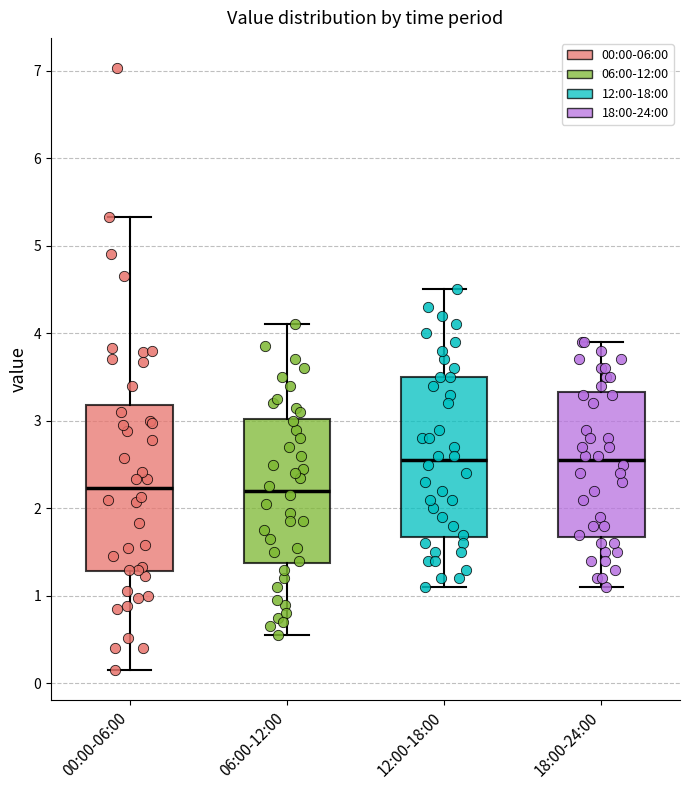

Reading left to right, read every box against the y-axis: the position of its median line, the range the box covers, and the ends of its whiskers. The values are not printed on the chart, so give them approximately, as read against the axis.

00:00-06:00: median 2.2, box 1.3 to 3.2, whiskers 0.2 to 5.3
06:00-12:00: median 2.2, box 1.4 to 3.0, whiskers 0.6 to 4.1
12:00-18:00: median 2.6, box 1.7 to 3.5, whiskers 1.1 to 4.5
18:00-24:00: median 2.6, box 1.7 to 3.3, whiskers 1.1 to 3.9